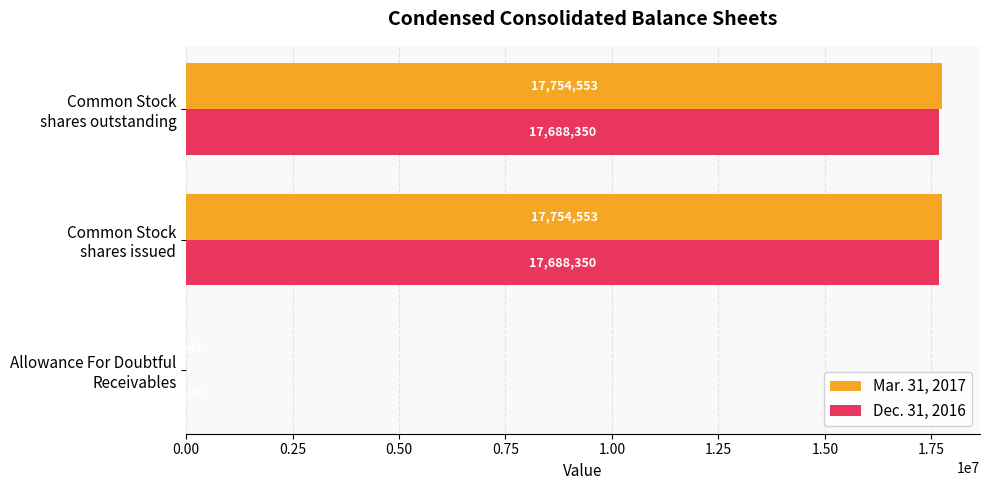

What are all the series names shown in the legend?

Mar. 31, 2017, Dec. 31, 2016